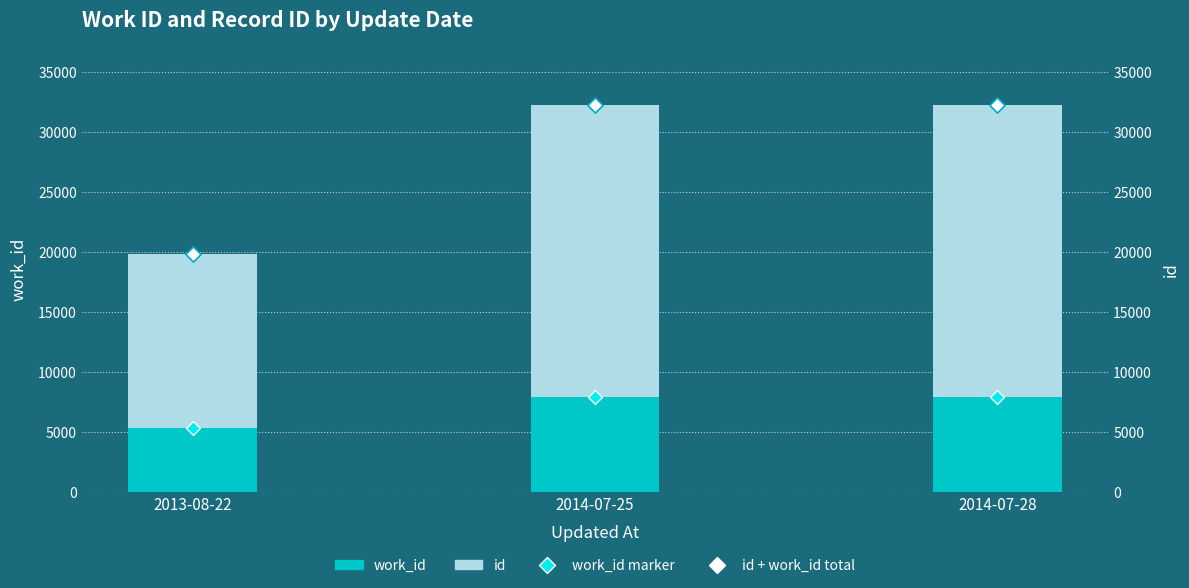

Which series has the largest Y range (max minus min)?

id + work_id total